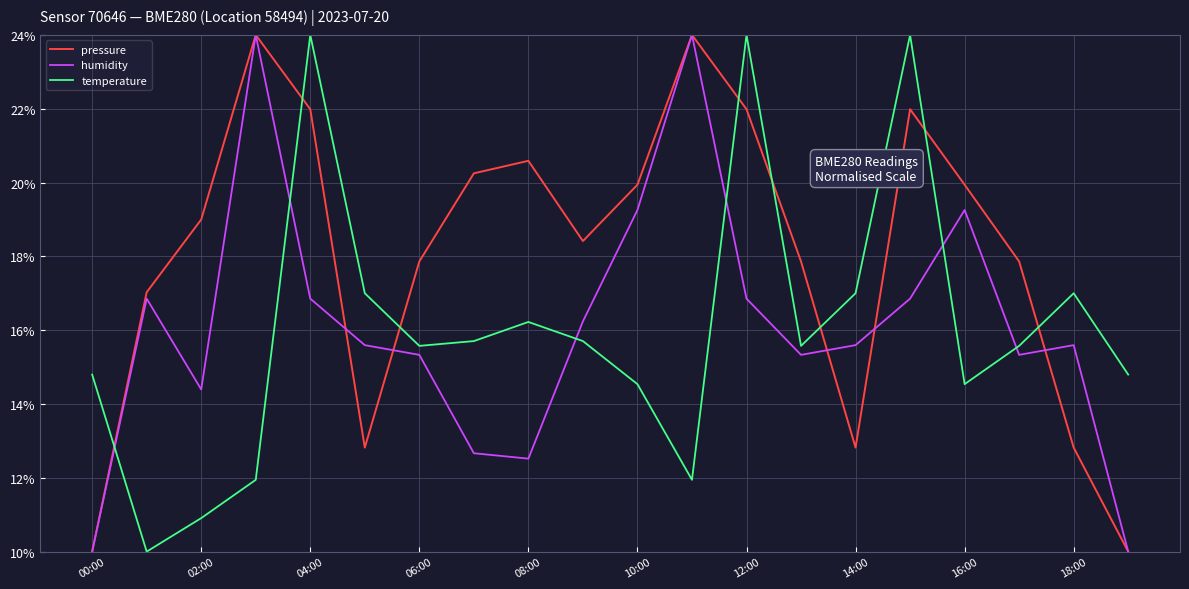

How many times do pressure and temperature cross each other?

8